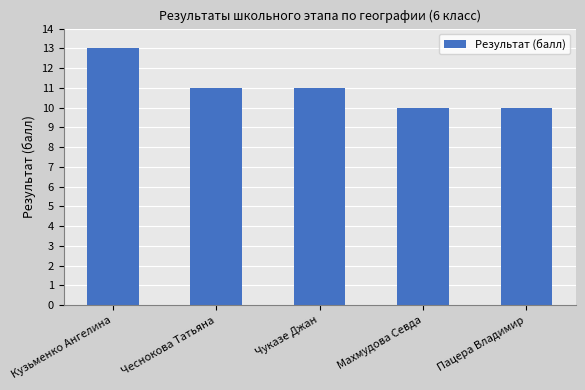

Which label corresponds to the largest value in the chart?

Кузьменко Ангелина